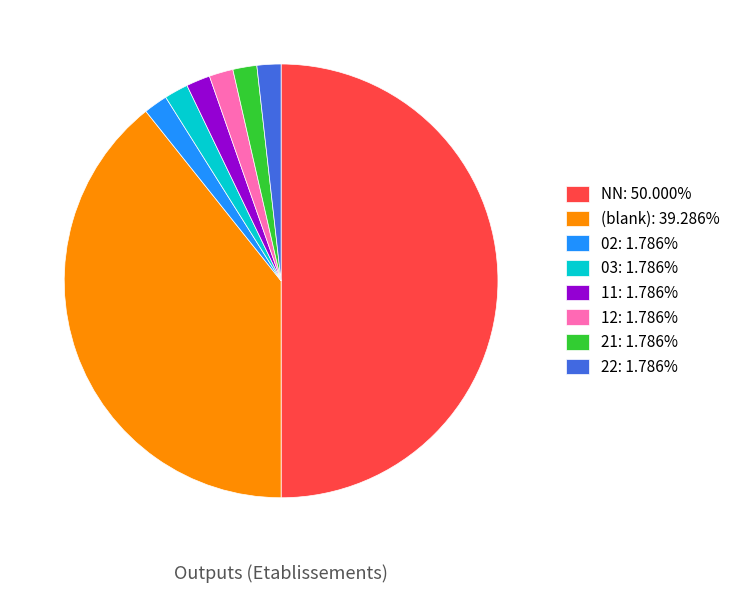

Does 12: 1.786% account for over 50% of the chart?

No